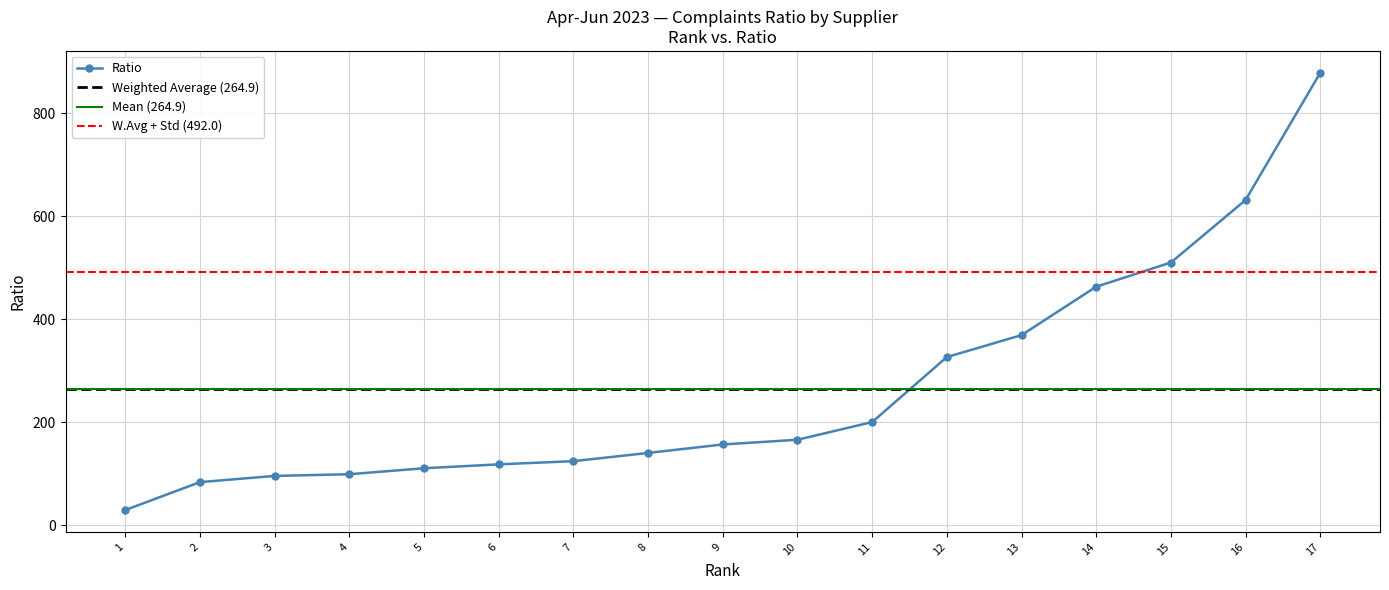

Count the number of values greater than 156.

9